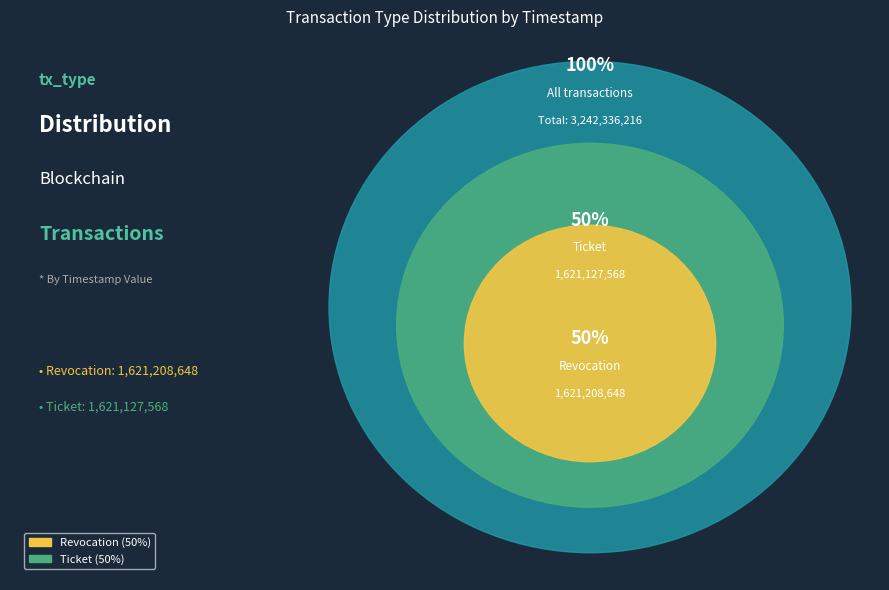

Does any single category account for the majority?

Yes